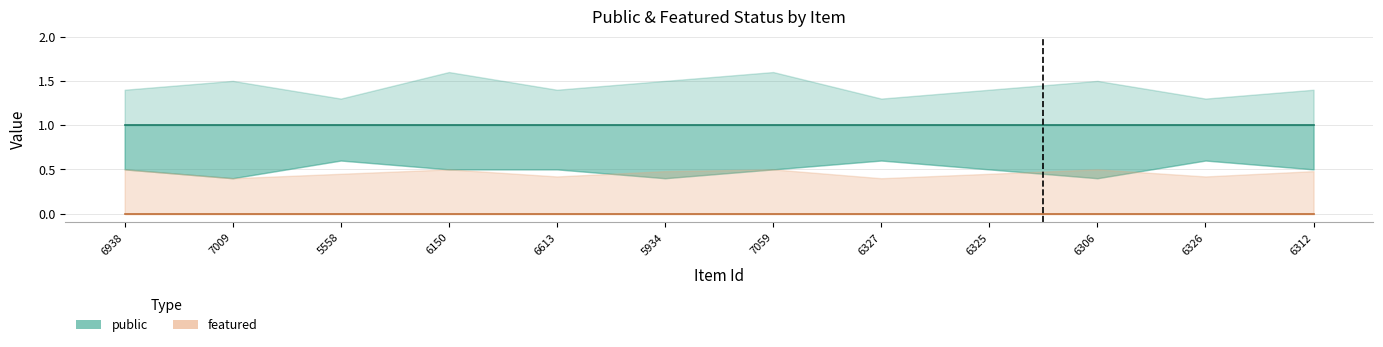

What is the spread (max minus min) of values at 6312?

1